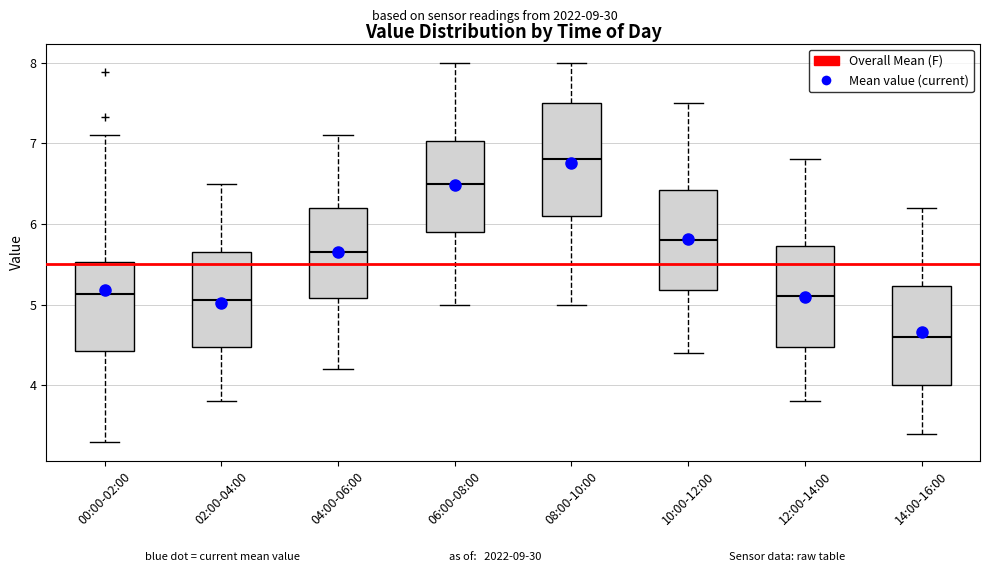

Where does the median line of the box for 00:00-02:00 sit on the y-axis? The values are not printed on the chart, so give them approximately, as read against the axis.

5.1